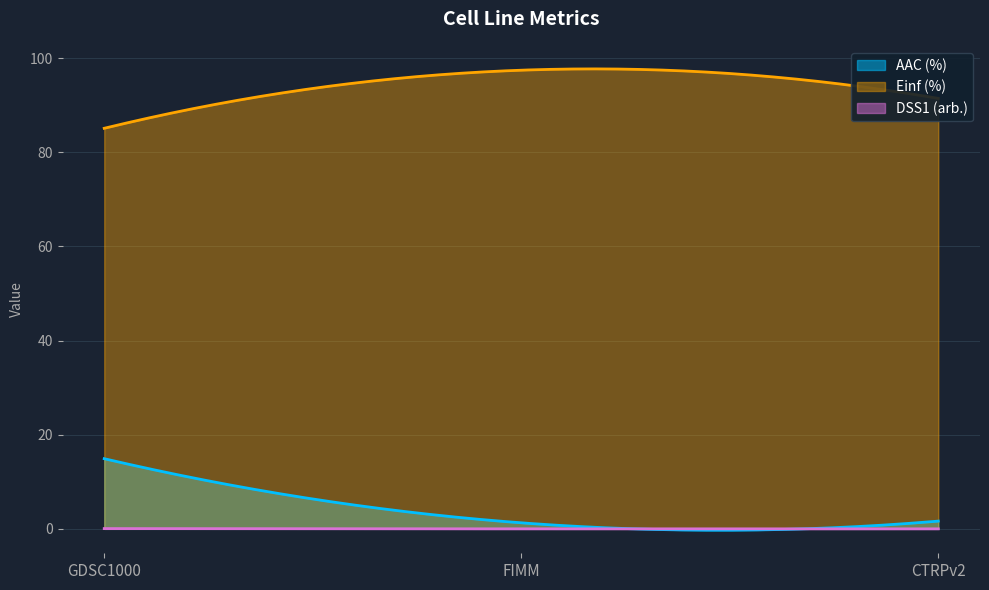

The AAC (%) series shows 1.3 at FIMM. True or false?

True